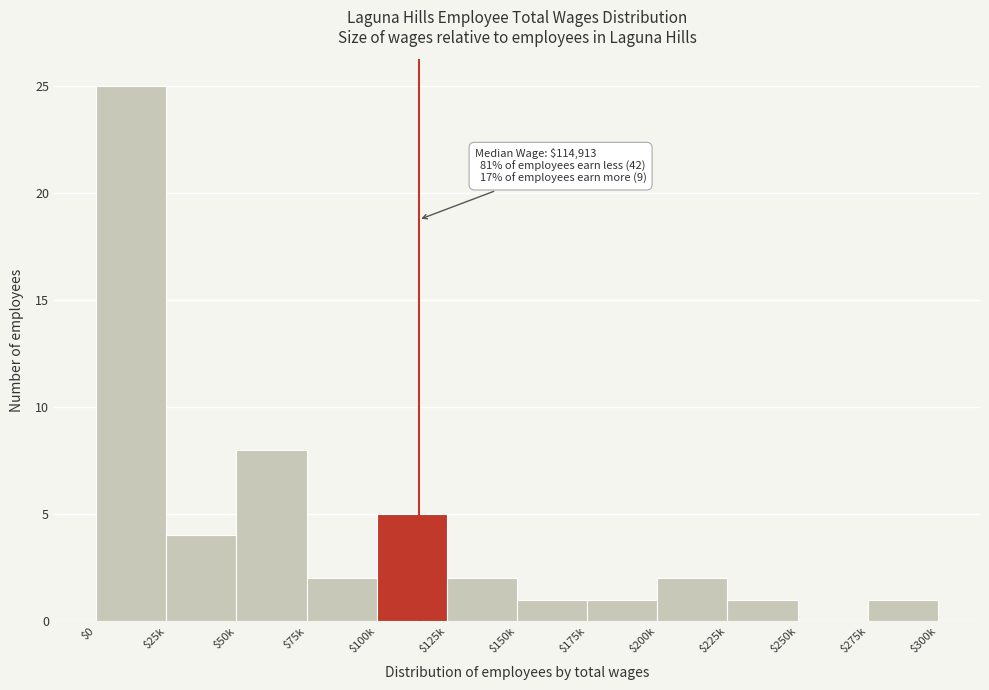

What is the sum of all values?

52